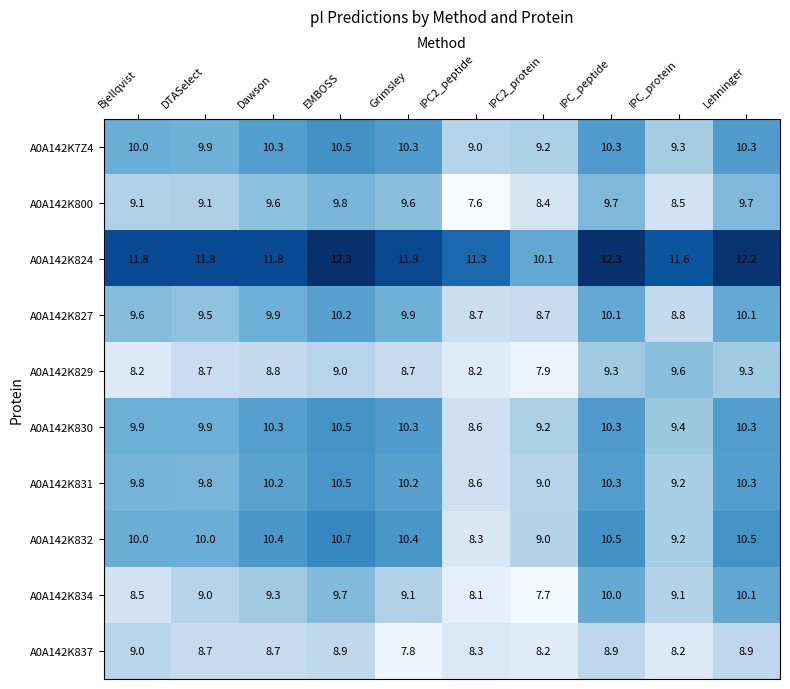

Where is A0A142K7Z4 nearest to the value 9?

IPC2_peptide